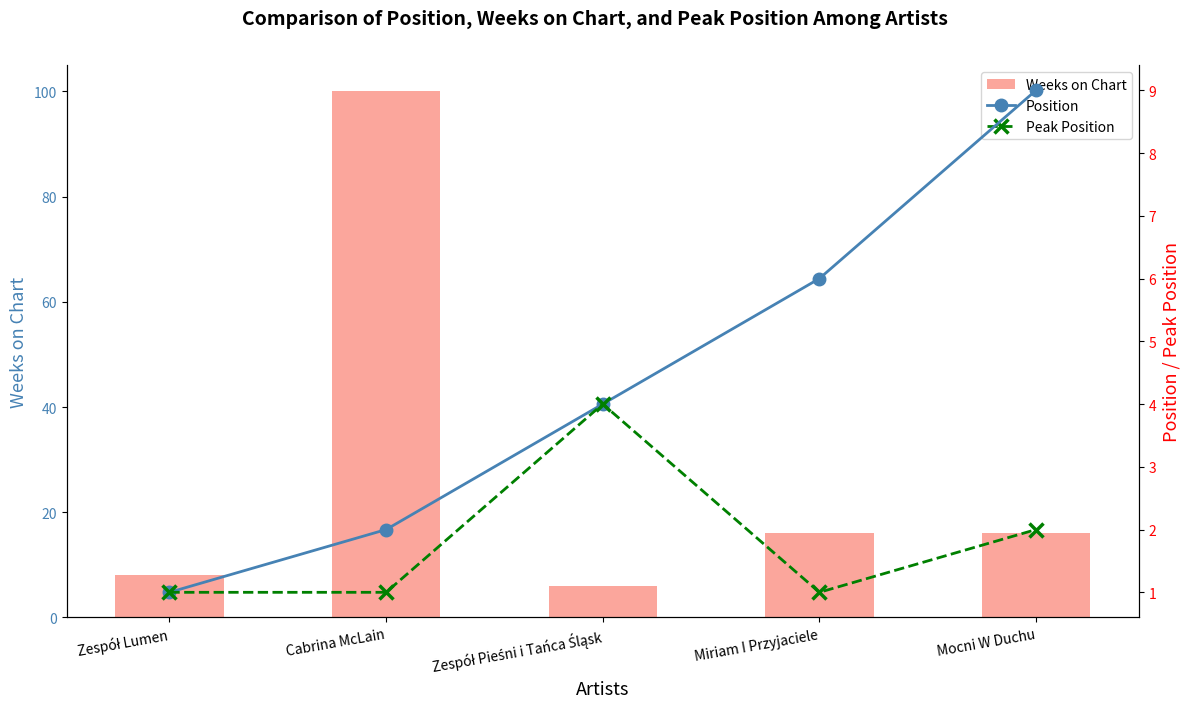

What is the average value of the Weeks on Chart series?

29